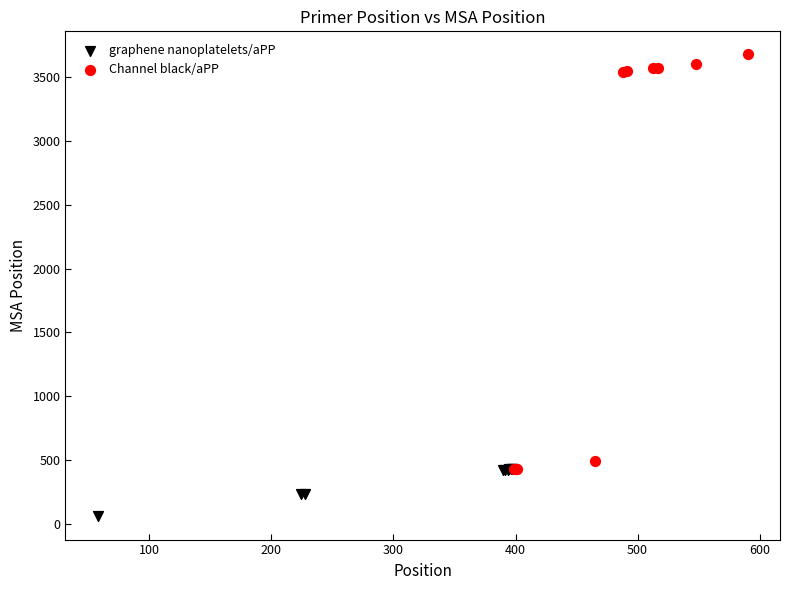

What are all the series names shown in the legend?

graphene nanoplatelets/aPP, Channel black/aPP